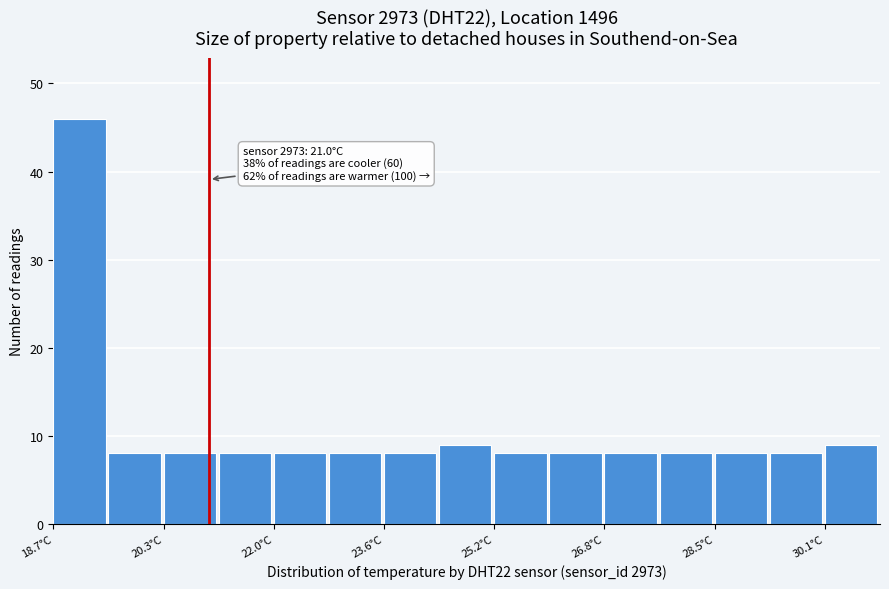

Over which range of the x-axis is the bar tallest?

18.8 to 19.6